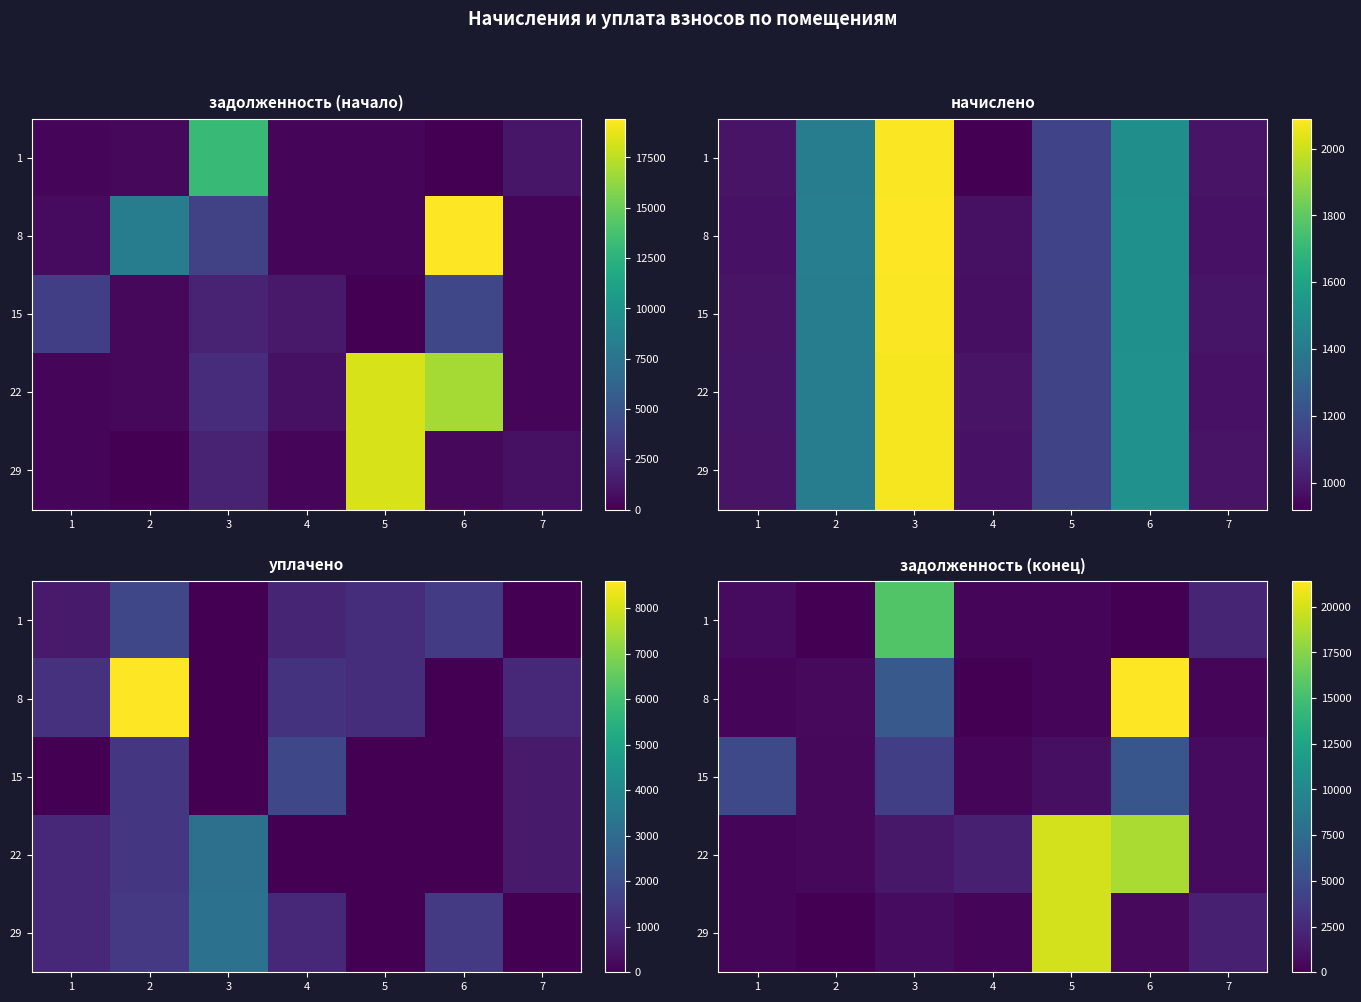

At which category is the sum across all series the highest?

6